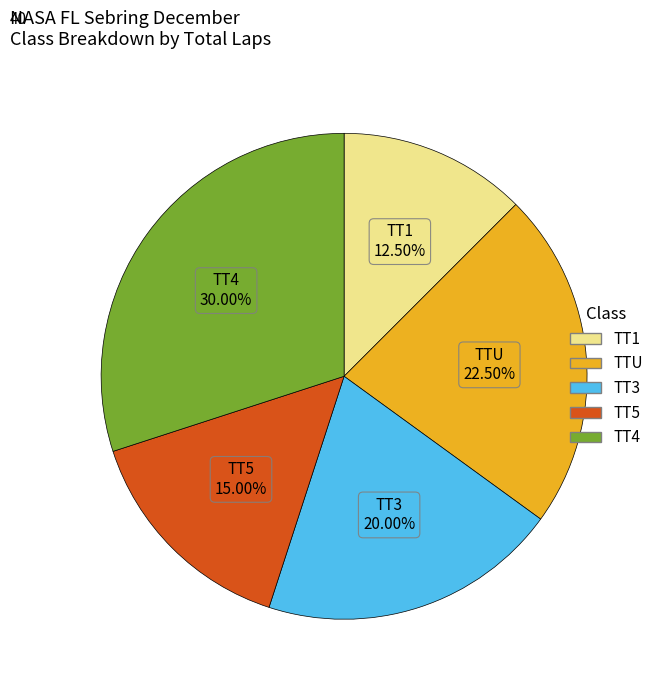

Is there any slice that represents more than half of the pie?

No